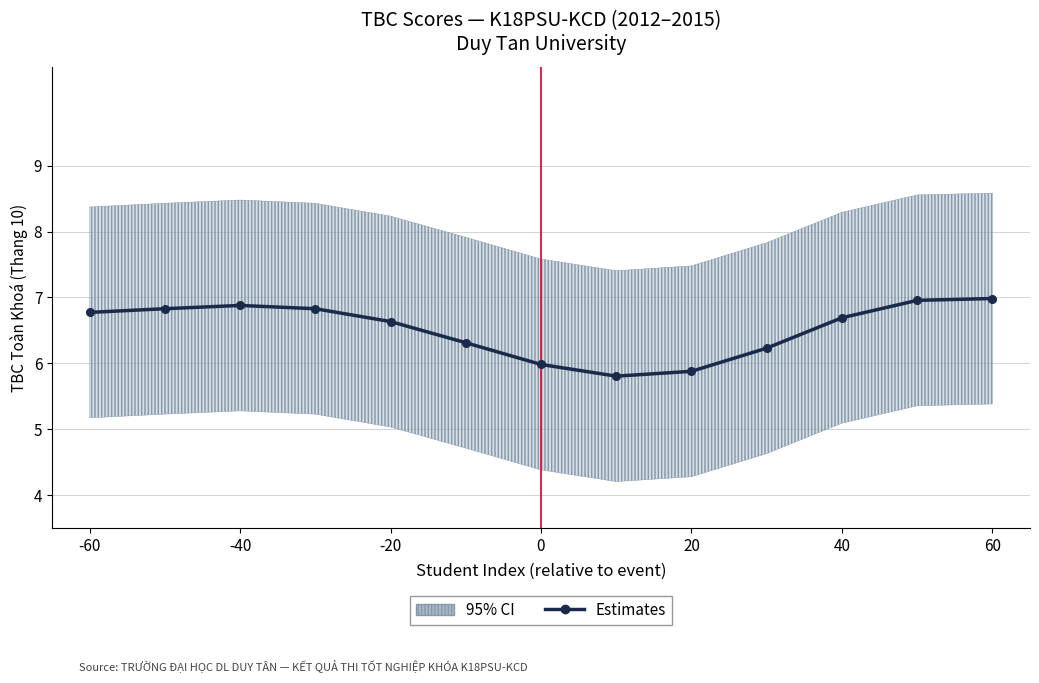

Reading right to left, transcribe all the data shown in this chart.

7.0	7.0	6.7	6.2	5.9	5.8	6.0	6.3	6.6	6.8	6.9	6.8	6.8